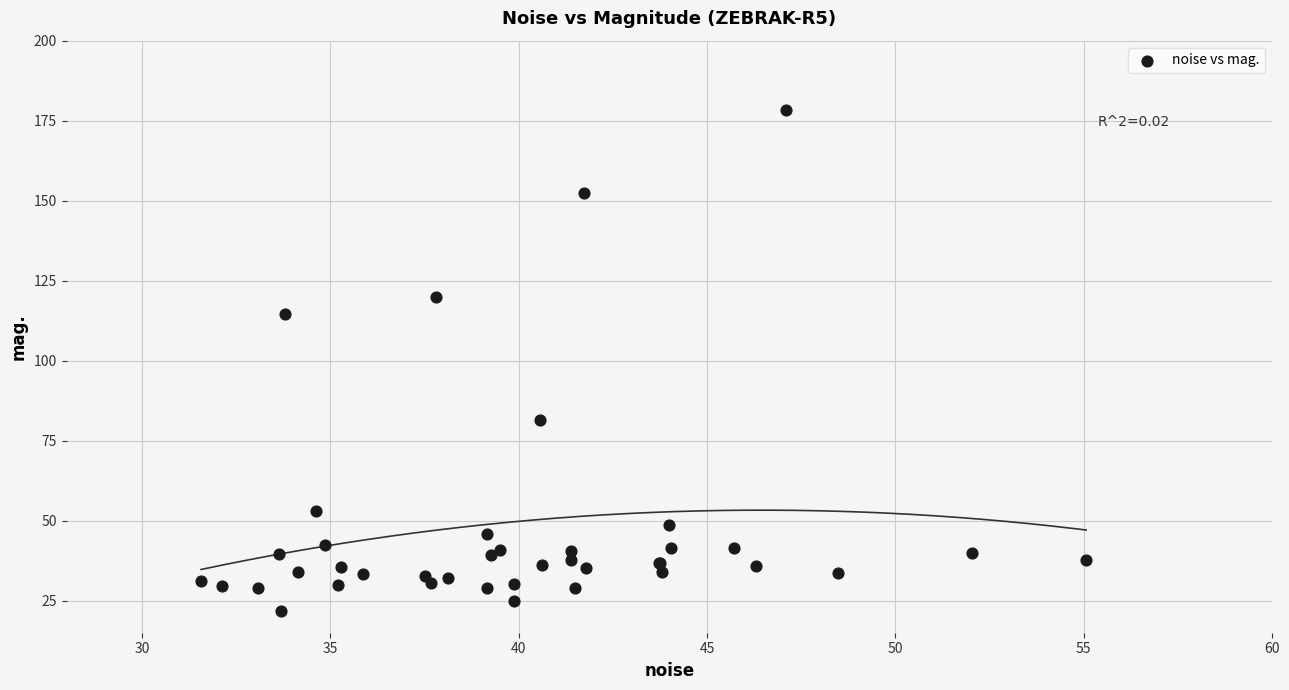

What Y value in the scatter plot is closest to 99?

114.7